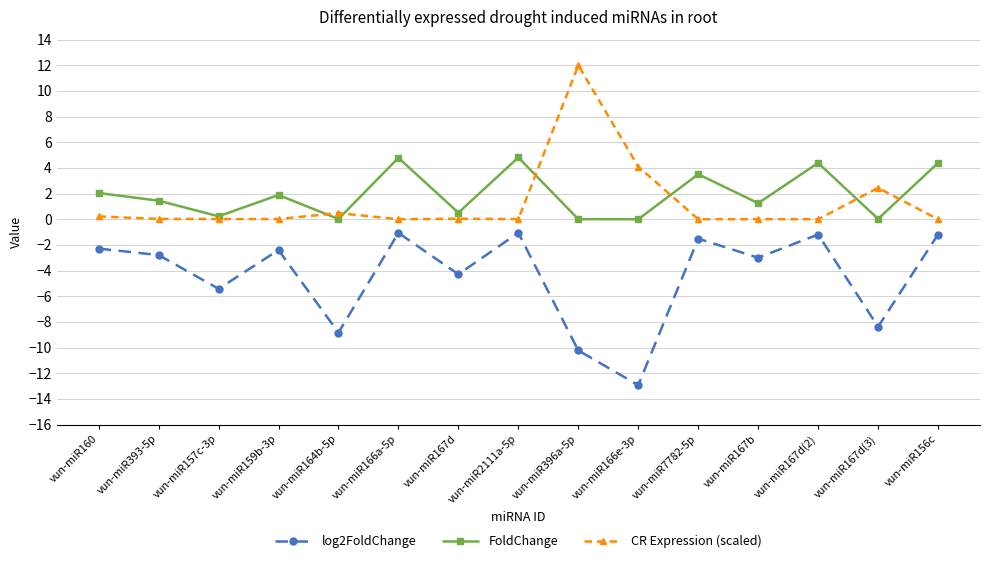

At which label does FoldChange first exceed 1?

vun-miR160